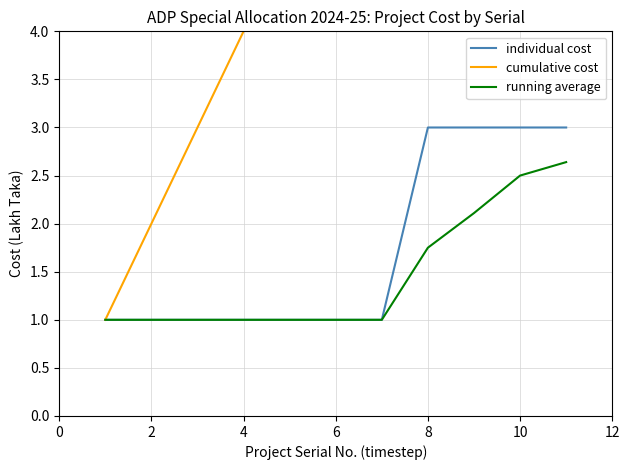

Reading left to right, transcribe all the data shown in this chart.

individual cost: 1.0	1.0	1.0	1.0	1.0	1.0	1.0	3.0	3.0	3.0	3.0
cumulative cost: 1.0	2.0	3.0	4.0	5.0	6.0	7.0	10.0	13.0	16.0	19.0
running average: 1.0	1.0	1.0	1.0	1.0	1.0	1.0	1.8	2.1	2.5	2.6